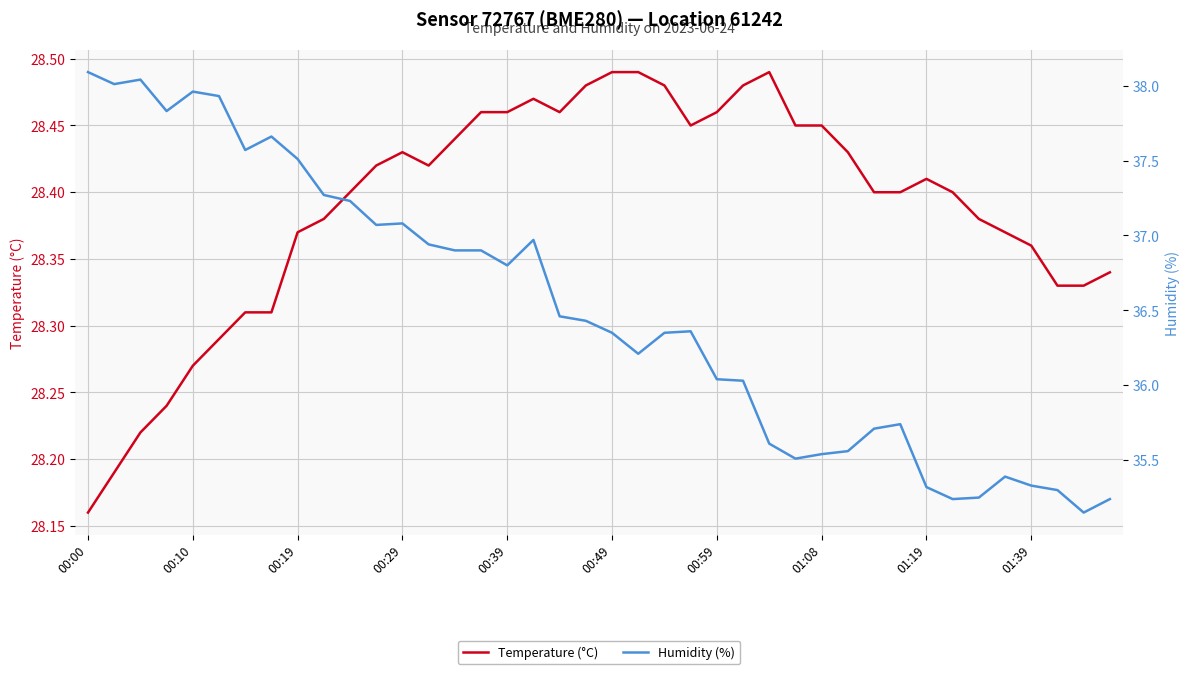

At which label is Temperature (°C) closest to 28?

00:00